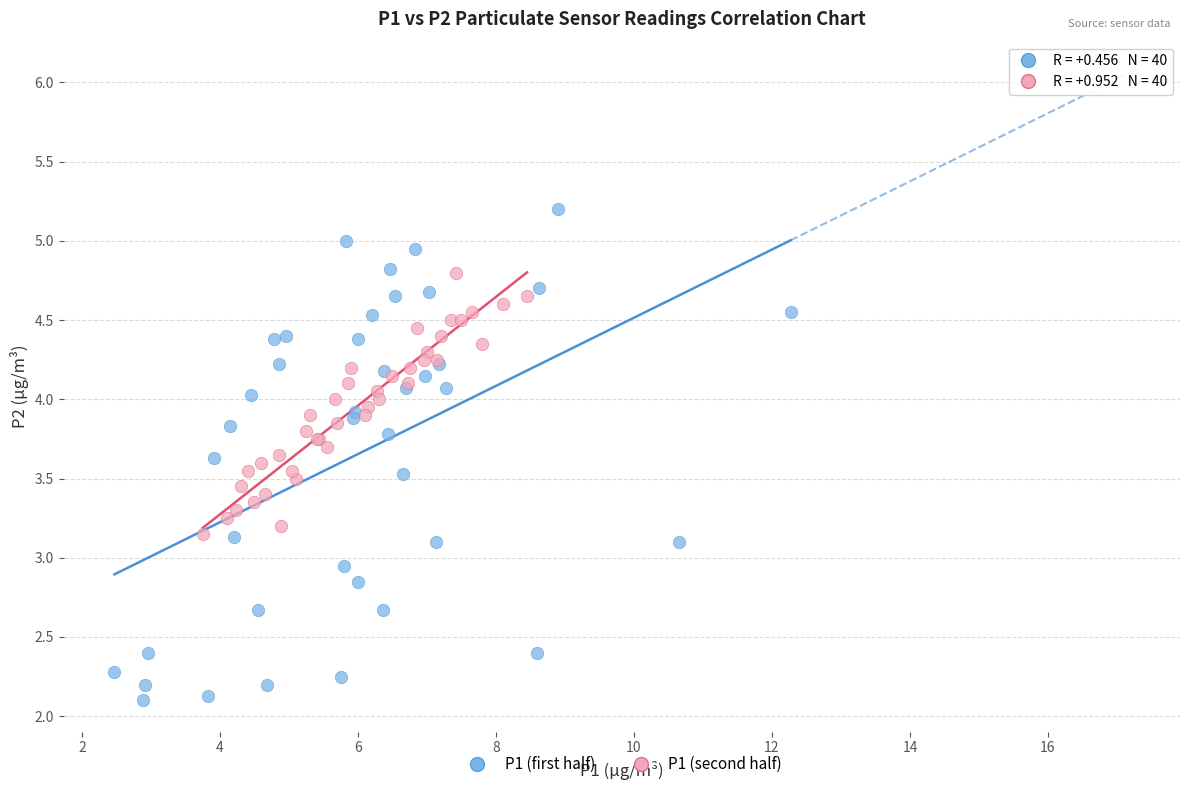

Which series has the widest spread of Y values?

P1 (first half)